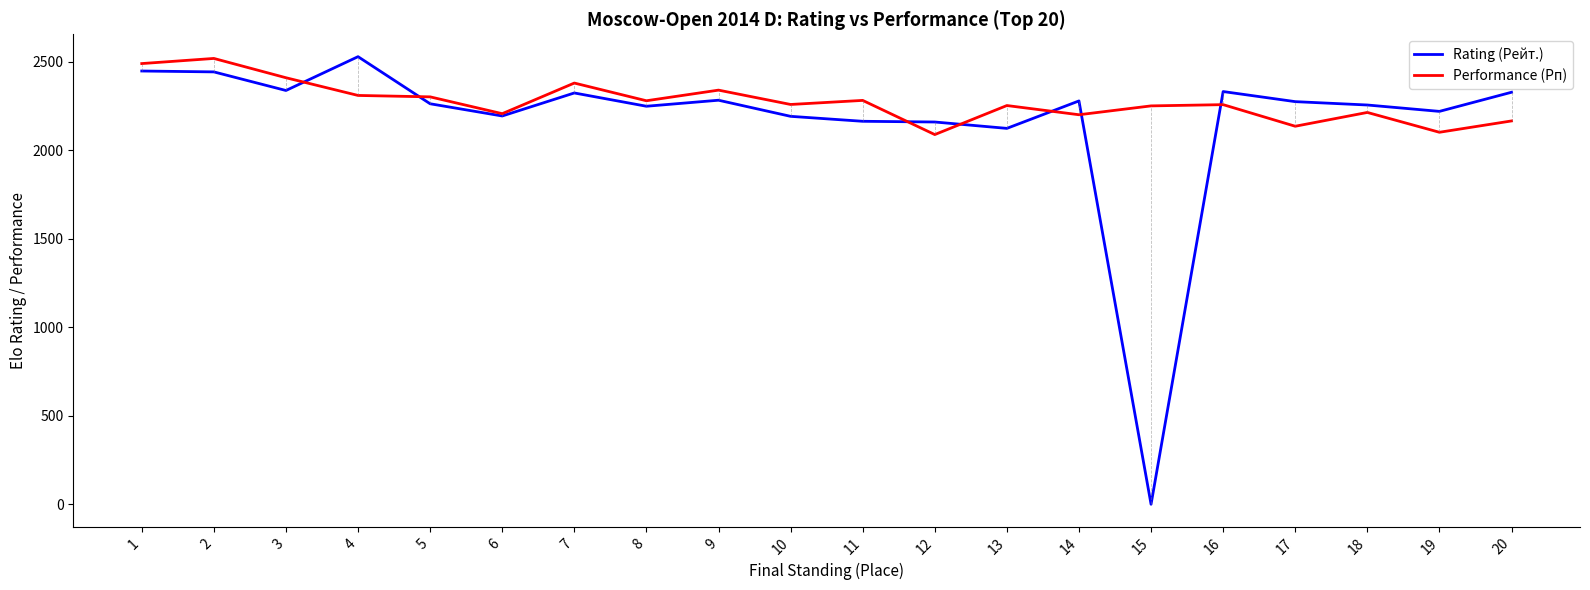

True or false: Performance (Рп) has more than 2 interior local peaks.

True